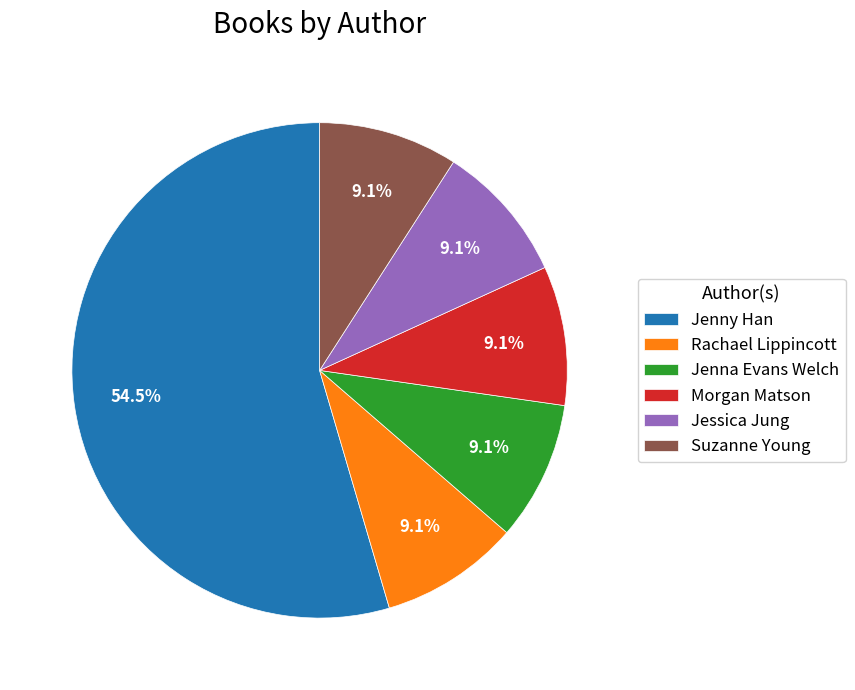

What portion of the pie excludes Rachael Lippincott?

90.9%